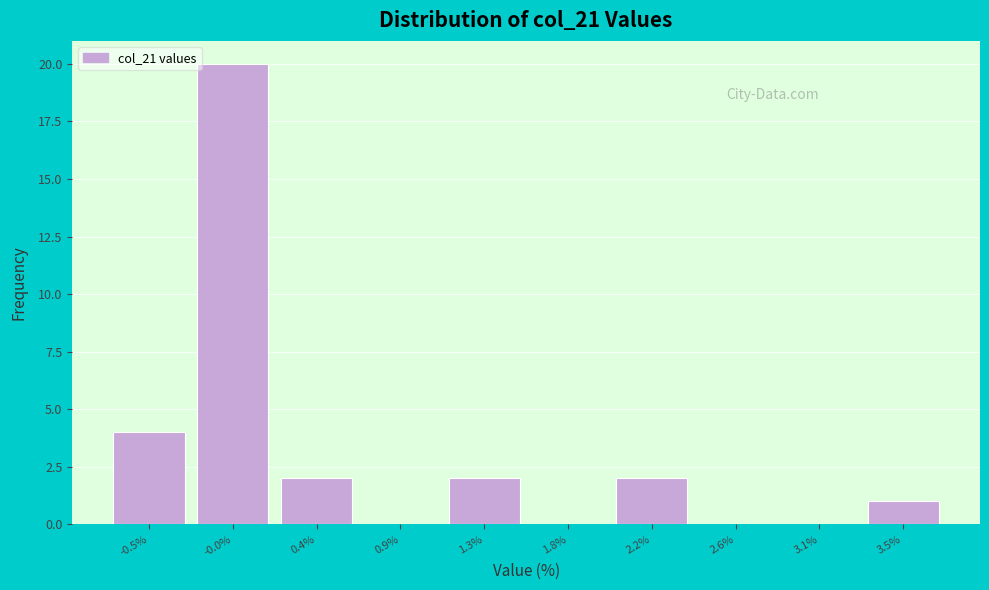

Reading left to right, list all the values displayed in this chart.

-0.5%=4	-0.0%=20	0.4%=2	0.9%=0	1.3%=2	1.8%=0	2.2%=2	2.6%=0	3.1%=0	3.5%=1